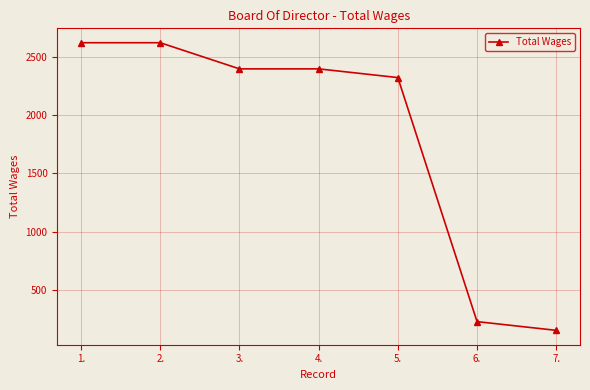

What is the value of the 3rd point from the left?

2400